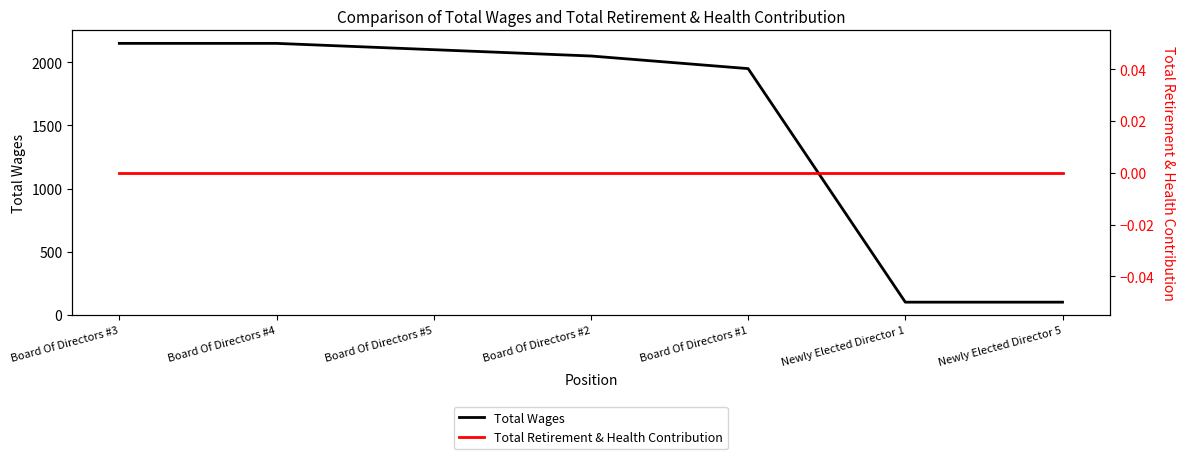

True or false: Total Retirement & Health Contribution has more than 1 interior local peaks.

False